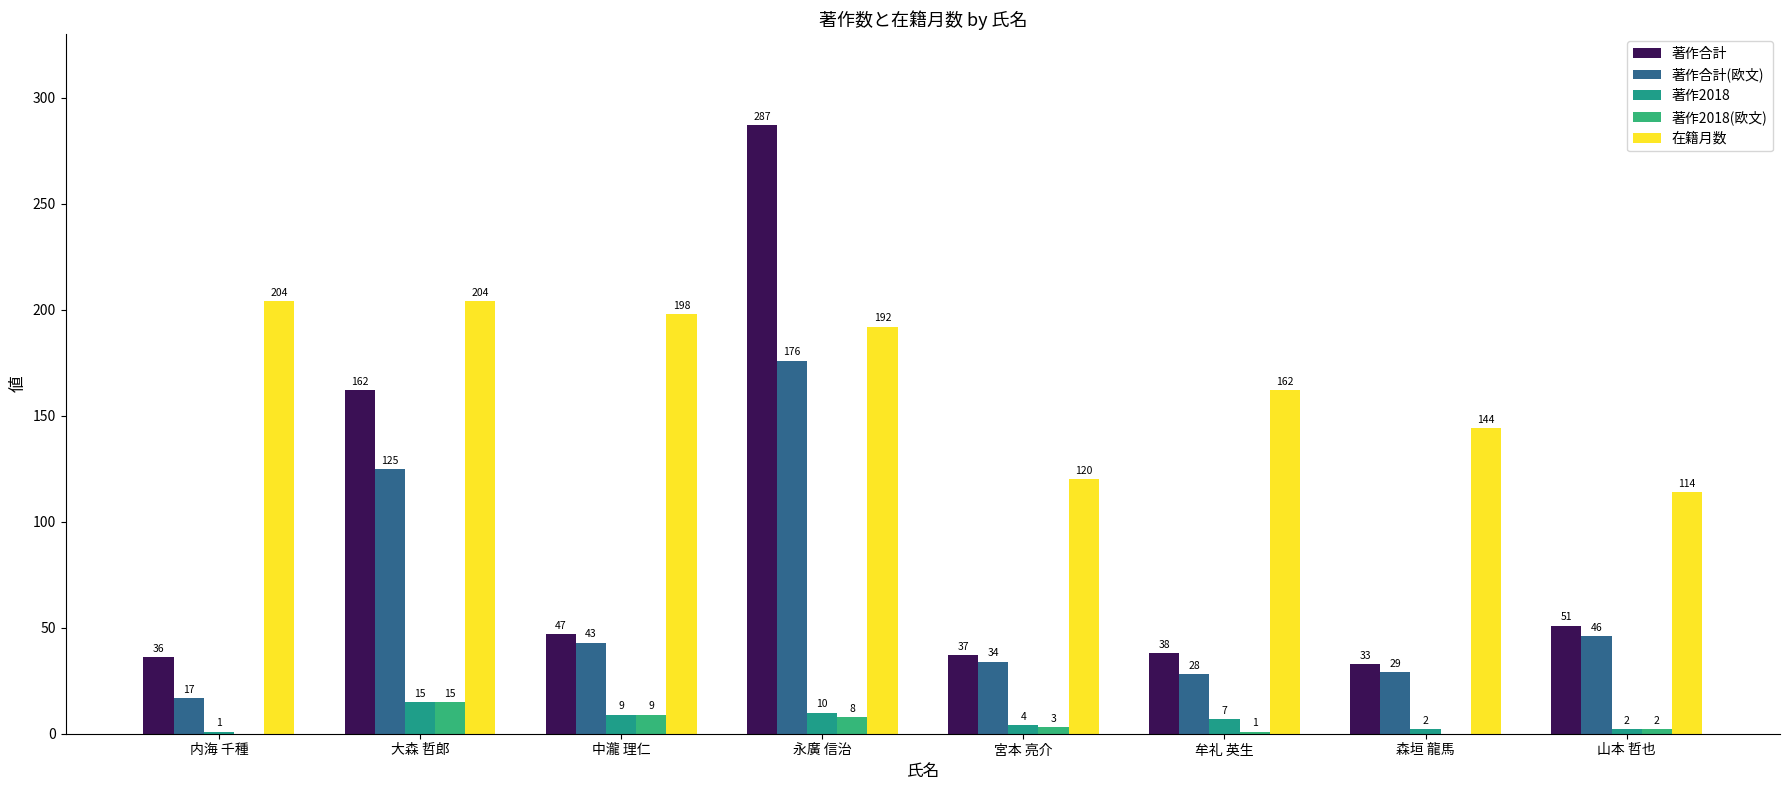

What is the maximum value for 著作2018?

15